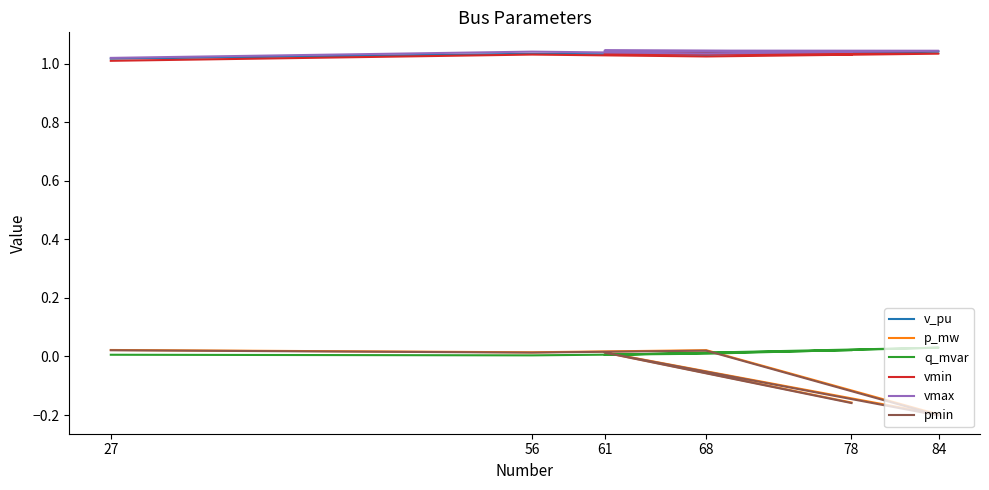

Where is the first local minimum for p_mw?

56